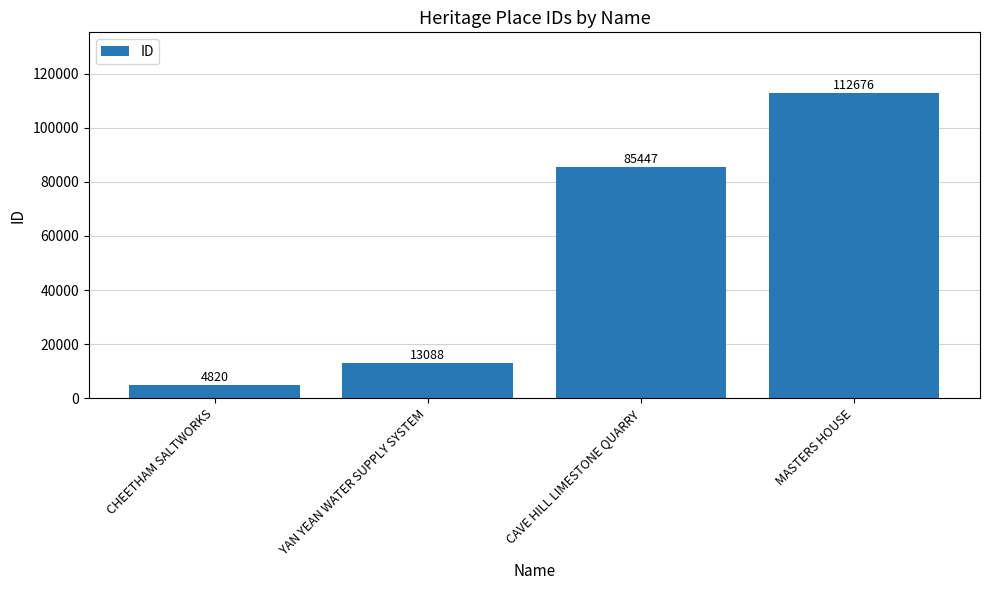

How many values are below 85447?

2